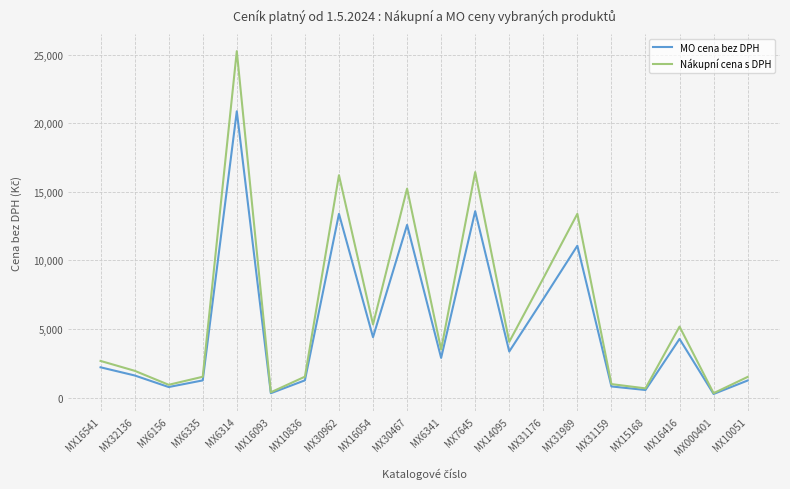

Which series has the largest range (max minus min)?

Nákupní cena s DPH